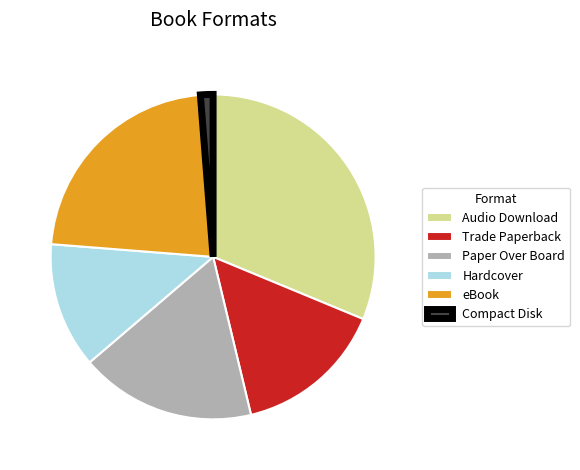

Do Hardcover and eBook together represent more than half of the pie?

No